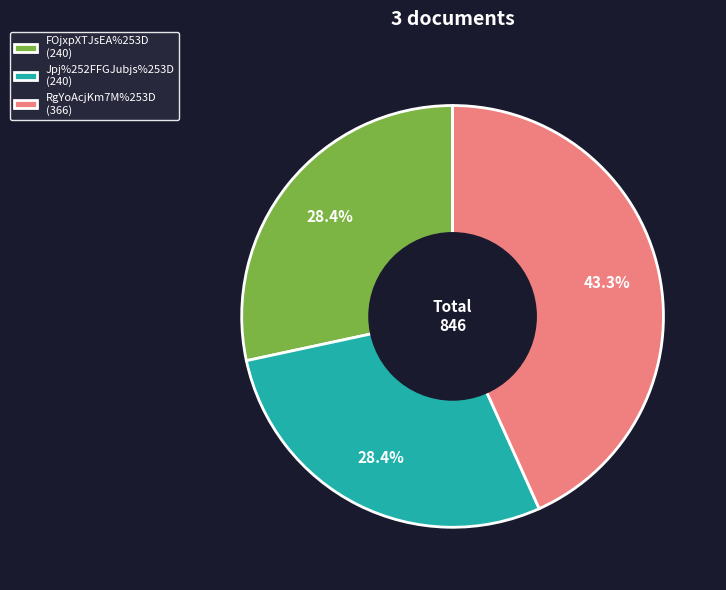

Combined, do Jpj%252FFGJubjs%253D (240) and FOjxpXTJsEA%253D (240) account for over 50%?

Yes